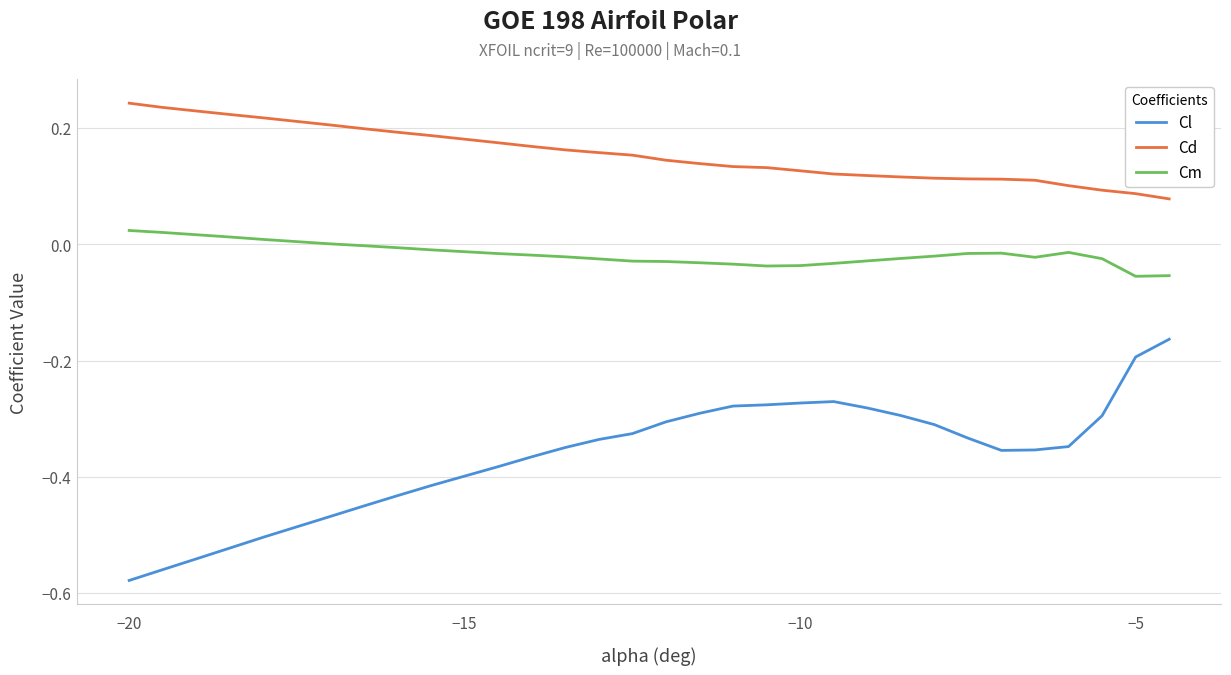

List the series in order of their peak value, lowest first.

Cl, Cm, Cd